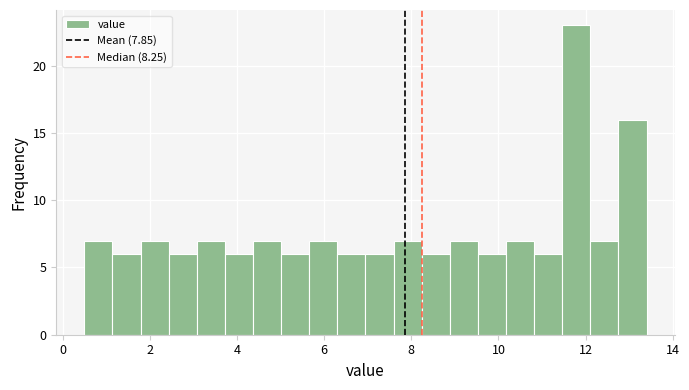

Around what value on the x-axis is the tallest bar? Give the approximate position of its centre, as read against the axis.

11.8